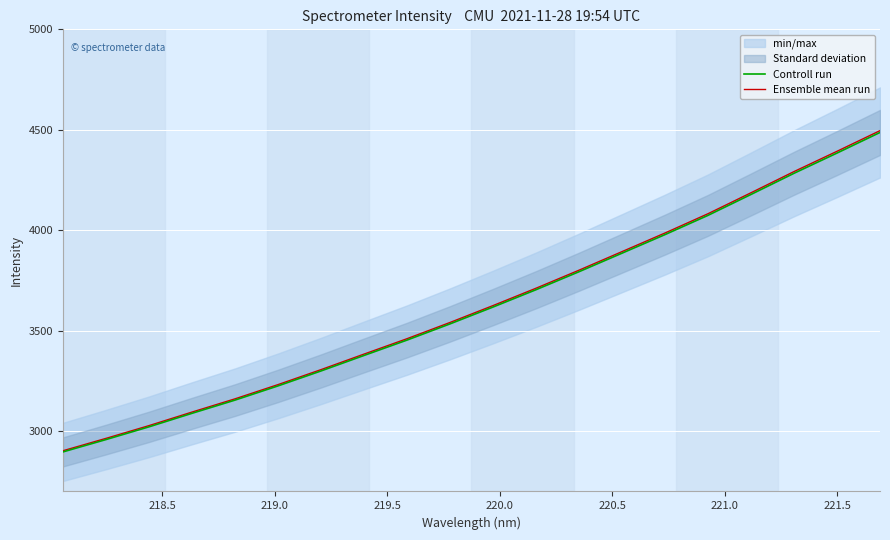

True or false: Ensemble mean run has more than 0 points higher than both neighbors.

False